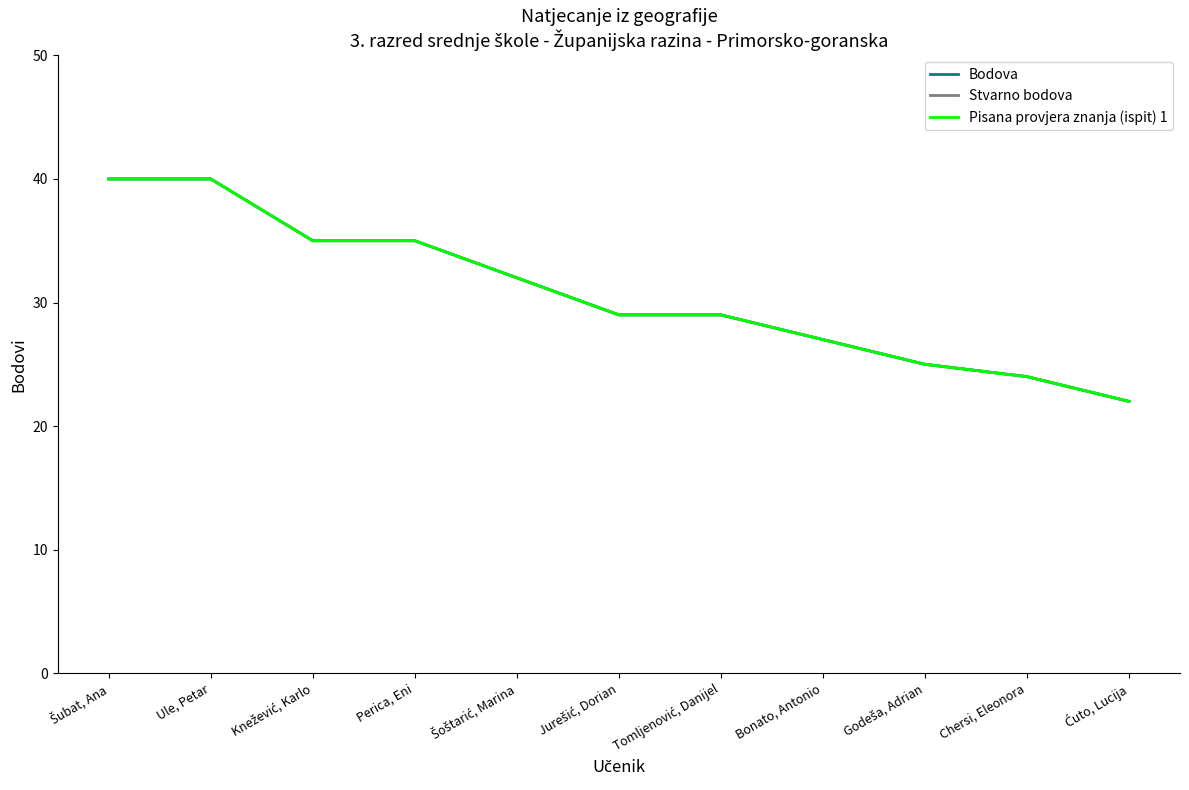

Is this an area chart (filled region under the line)?

No